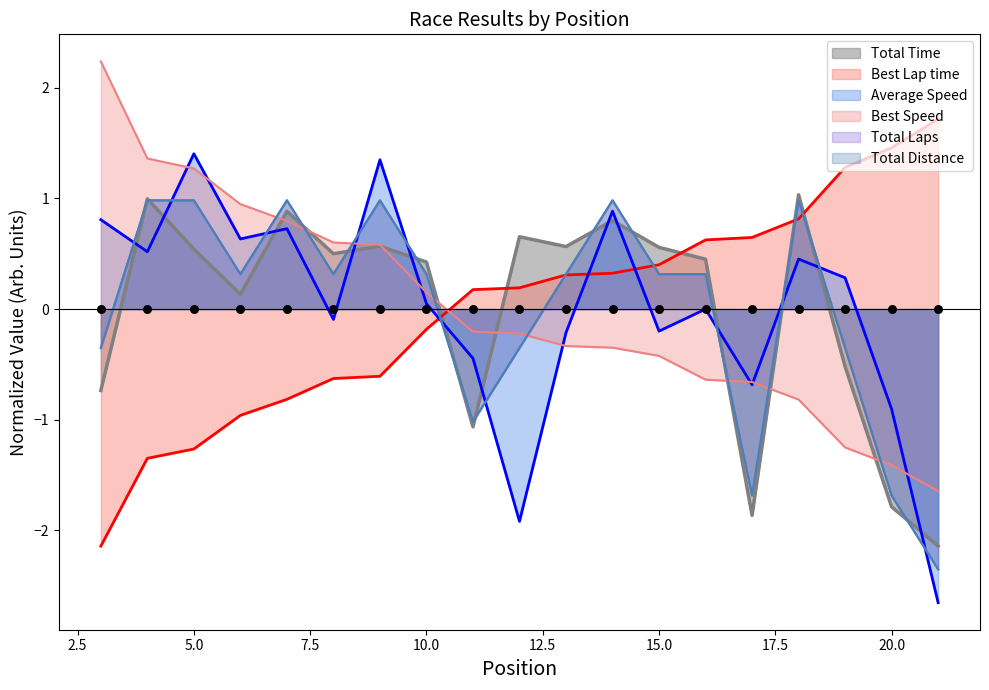

Which series has the largest Y range (max minus min)?

Average Speed